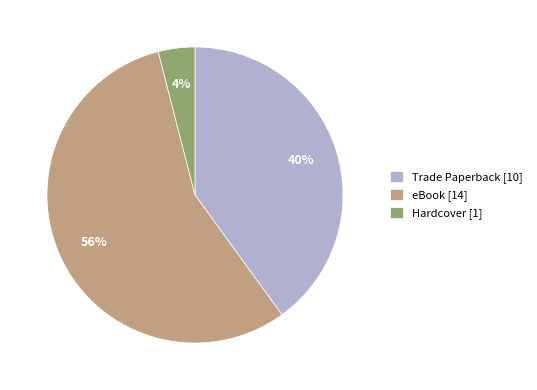

True or false: eBook accounts for 56% of the total.

True